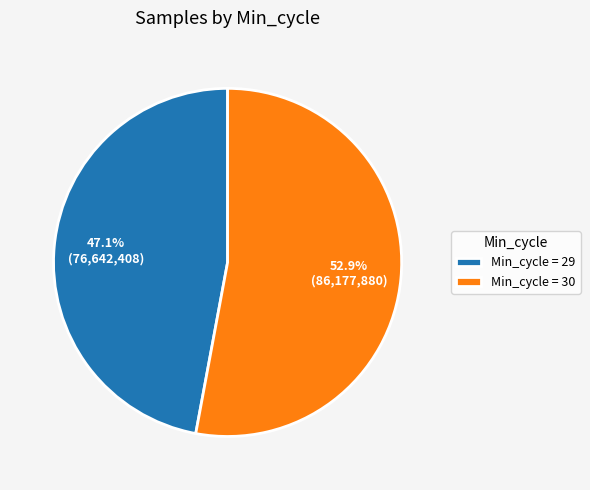

Rank the categories by value from lowest to highest.

Min_cycle = 29, Min_cycle = 30